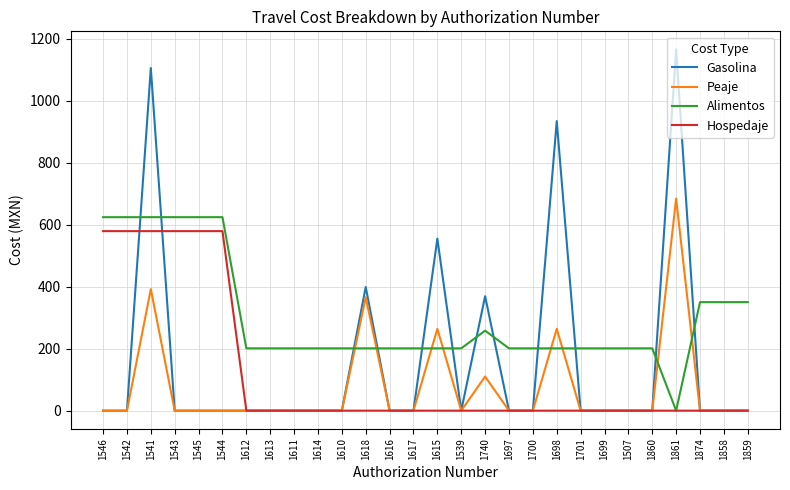

At which category is the sum across all series the highest?

1541